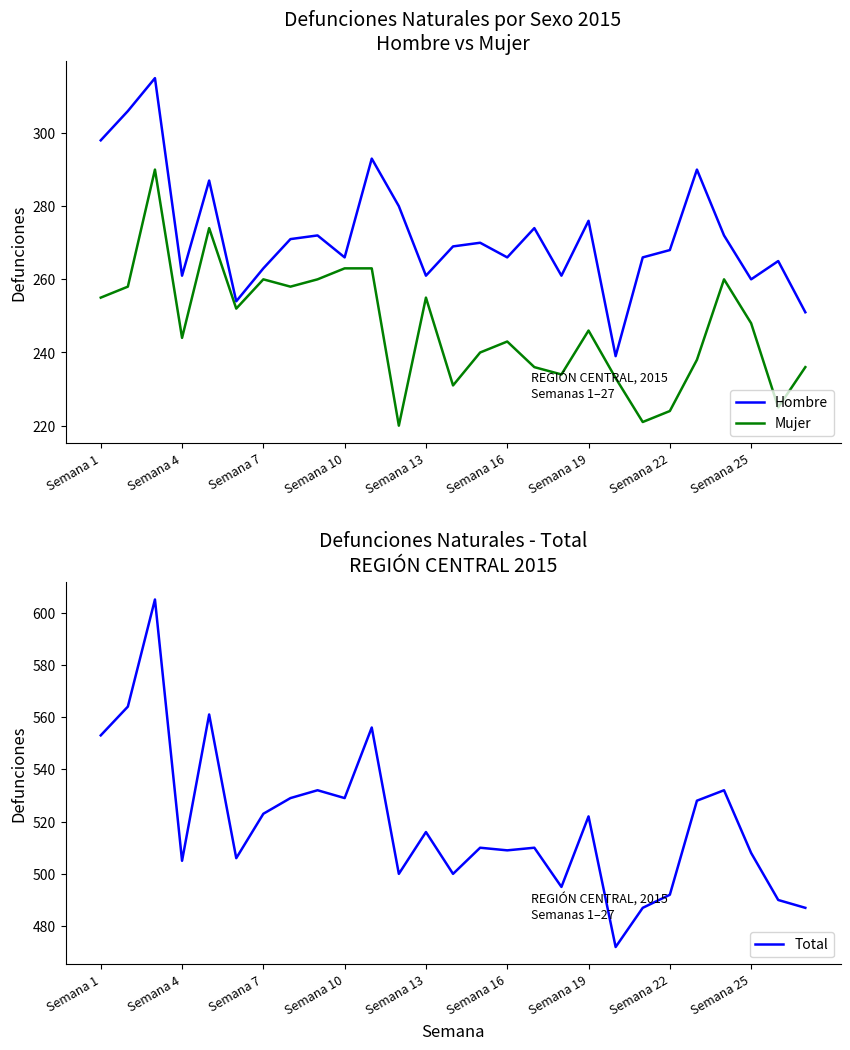

Is this an area chart (filled region under the line)?

No